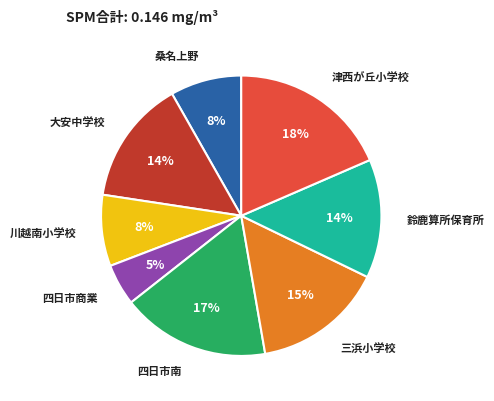

To the nearest percent, what is the combined percentage of 鈴鹿算所保育所 and 大安中学校?

28%